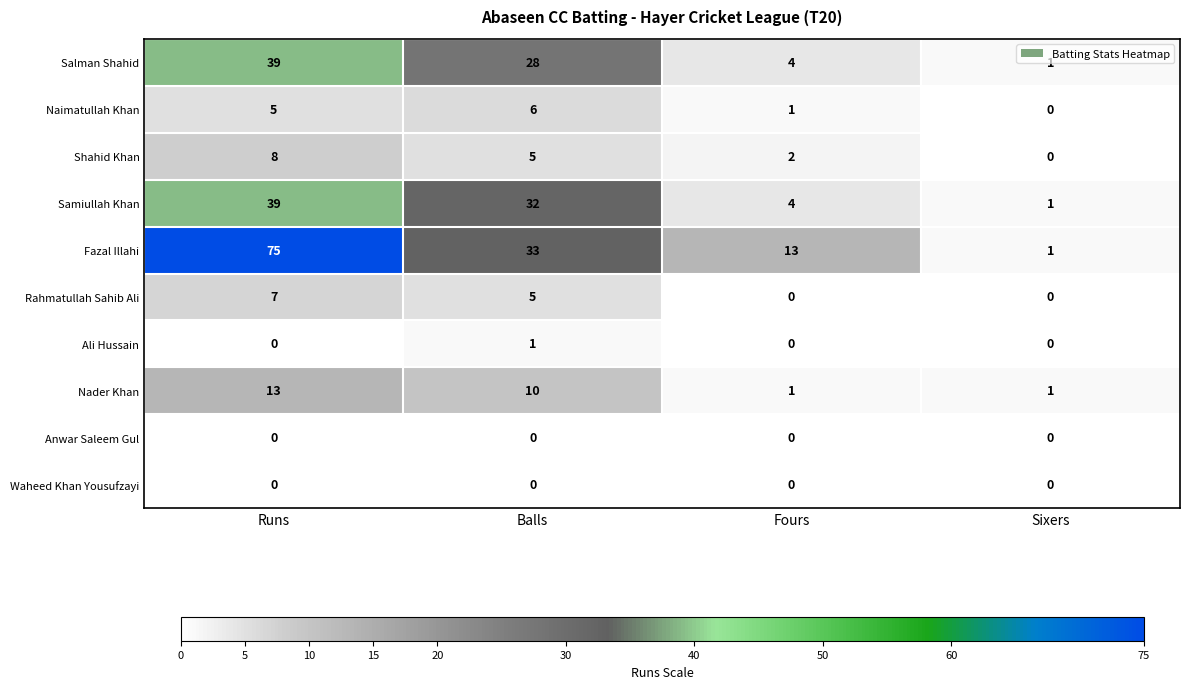

What is the difference between the highest and lowest values at Runs?

75